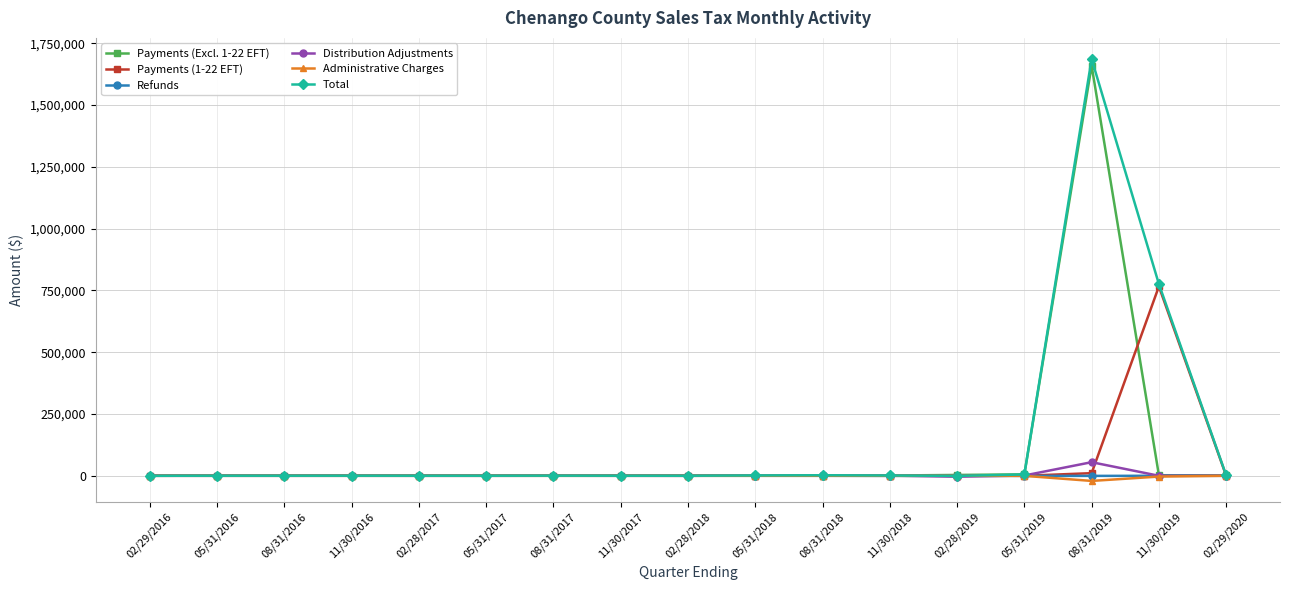

What is the smallest value displayed?

-20807.7